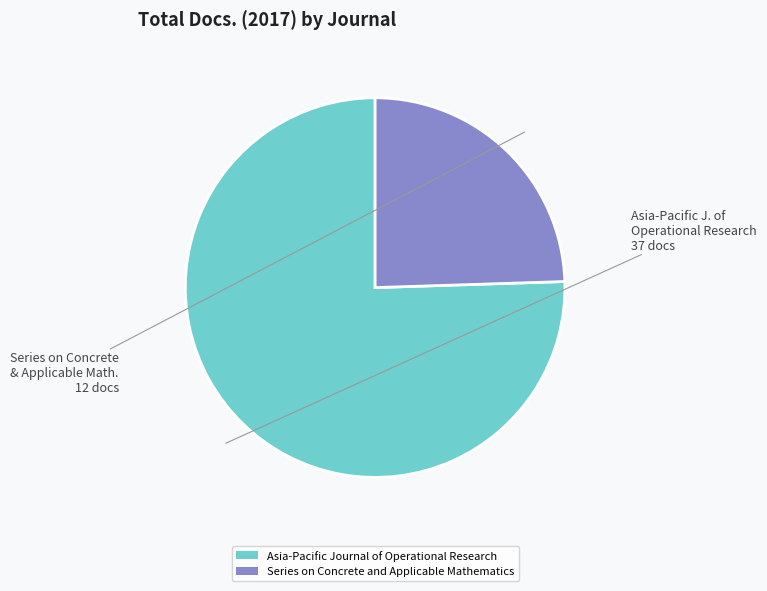

Rank the categories by value from highest to lowest.

Asia-Pacific Journal of Operational Research, Series on Concrete and Applicable Mathematics